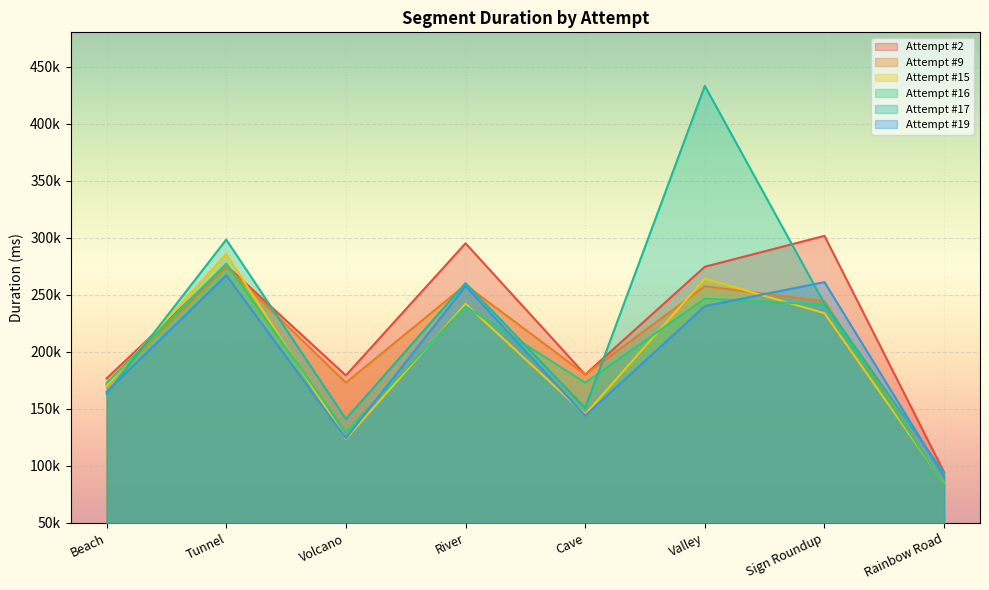

True or false: Attempt #9 has more than 1 interior local peaks.

True